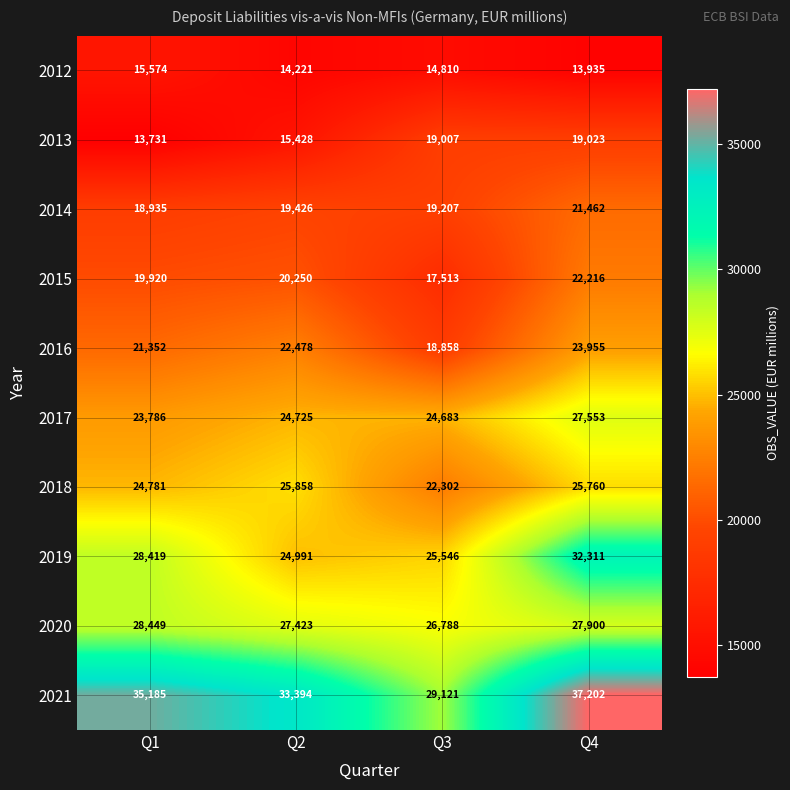

At how many categories does at least one series exceed 34055?

2